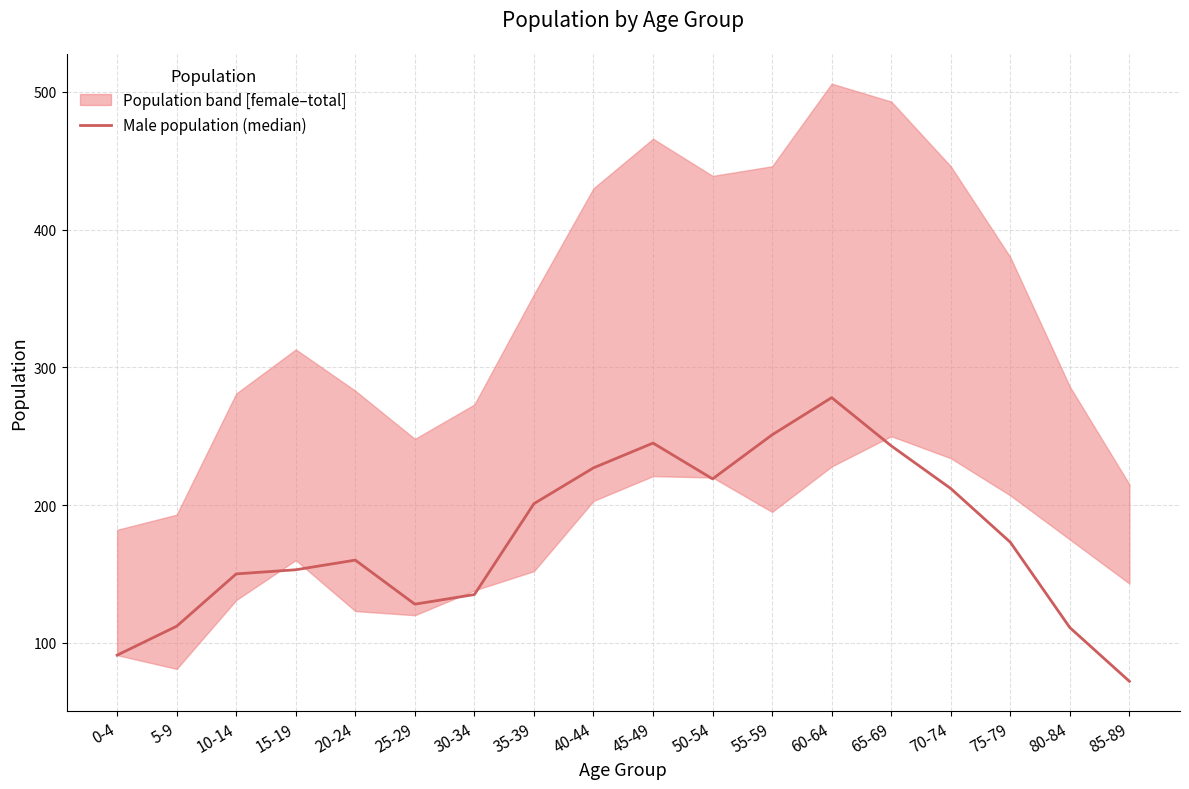

How many lines are shown in the chart?

1